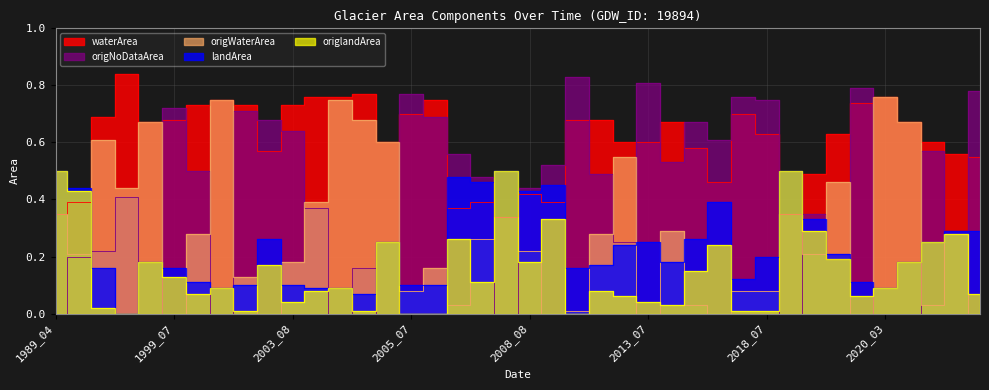

Is it true that waterArea equals 0.8 at 1993_09?

True